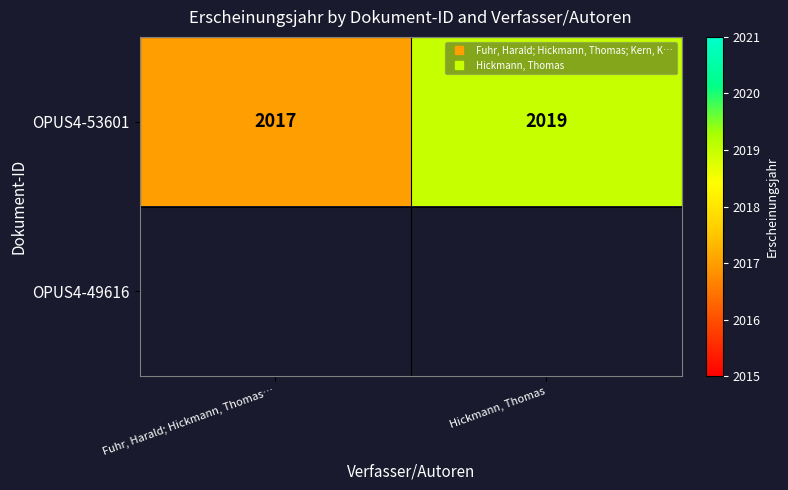

Which series has the largest range (max minus min)?

OPUS4-53601